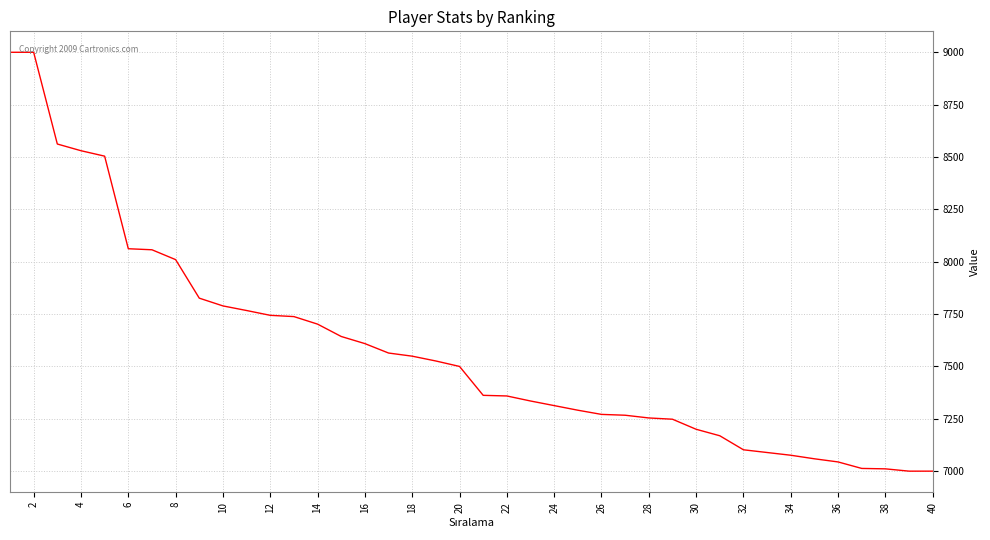

What is the difference between the maximum and minimum values?

2000